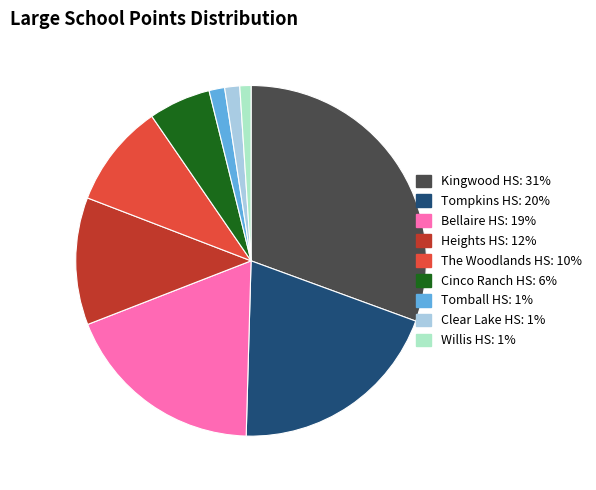

Does any single category account for the majority?

No